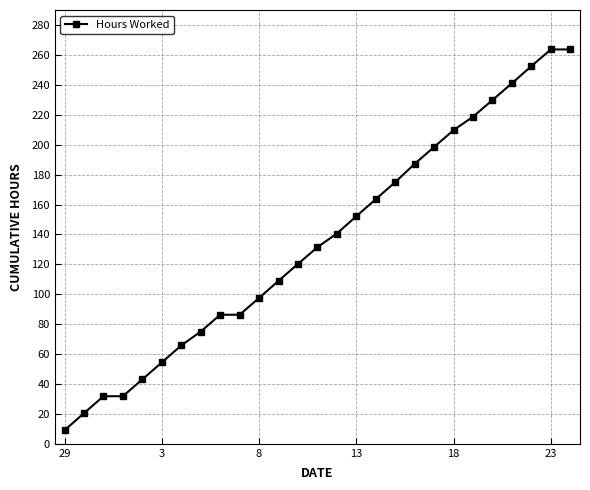

What is the maximum value shown in the chart?

263.7